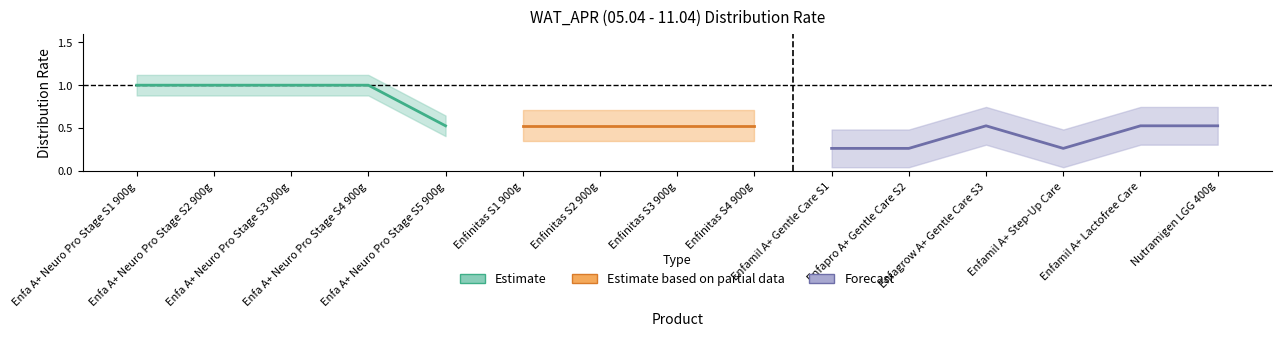

What is the average value?

0.6